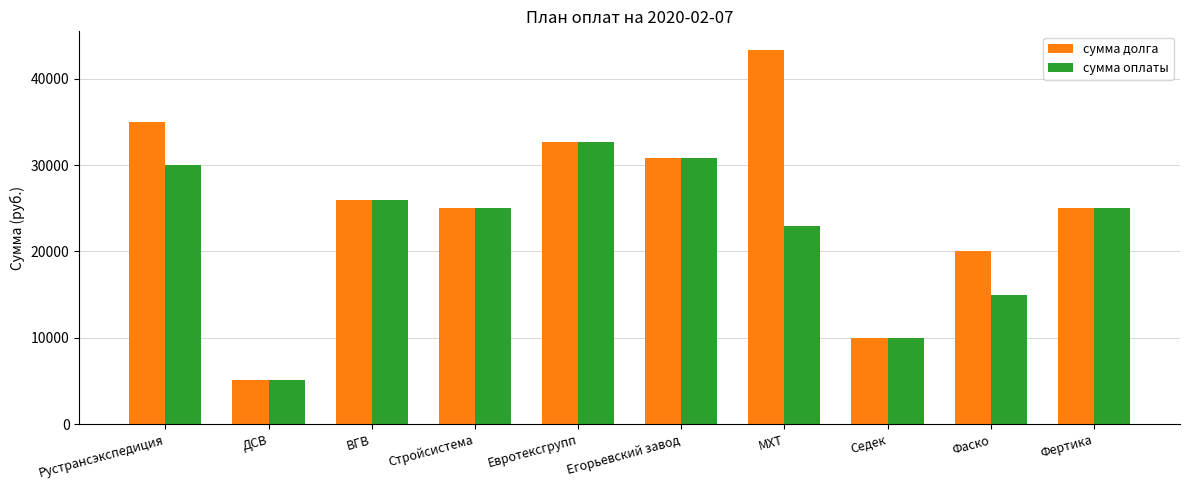

What is the difference between the maximum and minimum values in the сумма долга series?

38153.6